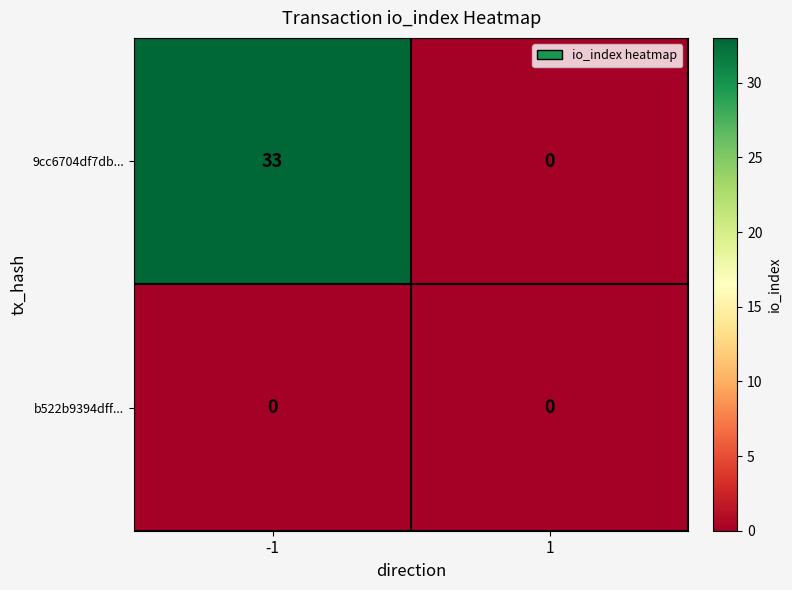

Reading left to right, list all the values displayed in this chart.

9cc6704df7db...: -1=33	1=0
b522b9394dff...: -1=0	1=0